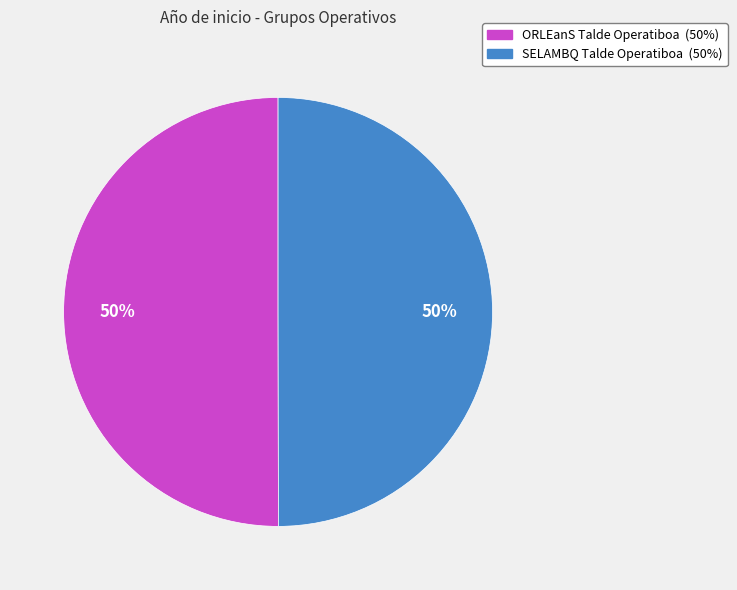

What is the ratio of the value at ORLEanS Talde Operatiboa to the value at SELAMBQ Talde Operatiboa?

1.0